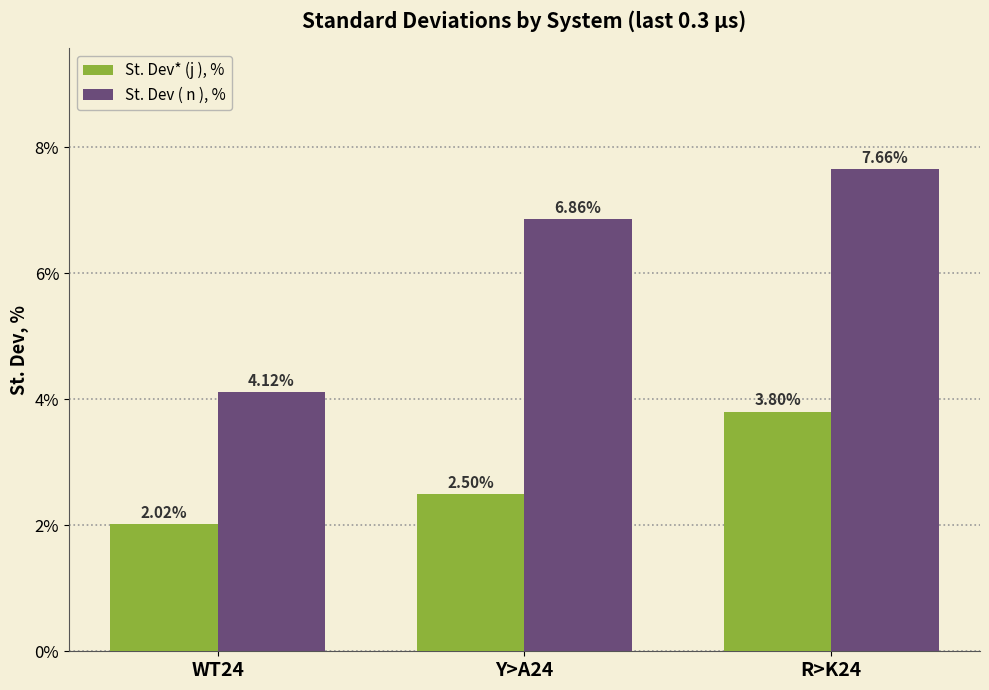

What is the sum of the St. Dev ( n ), % values at Y>A24 and R>K24?

14.5